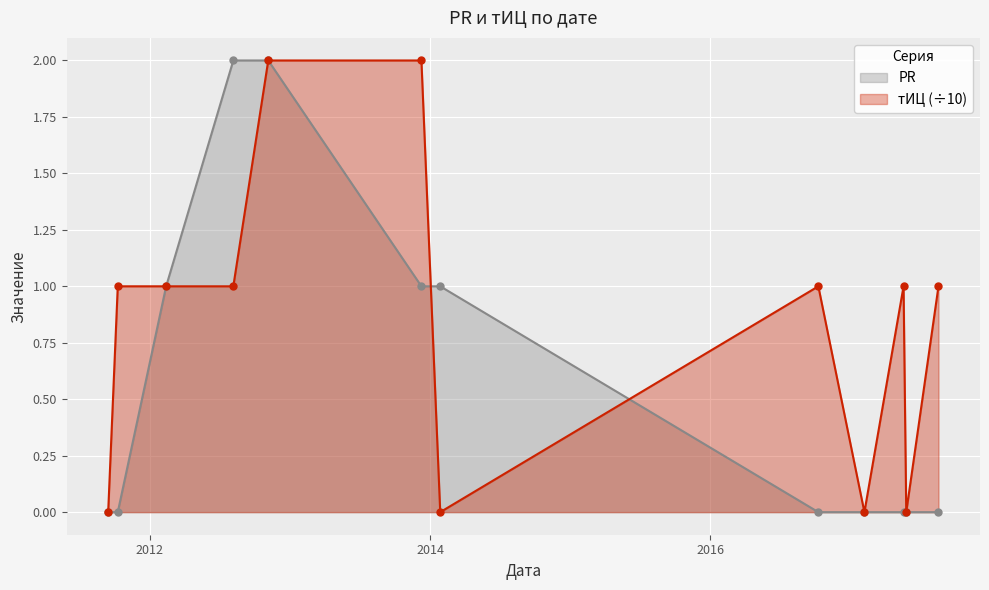

Between 2011-10-10 and 2017-05-18, which series saw the biggest shift?

PR